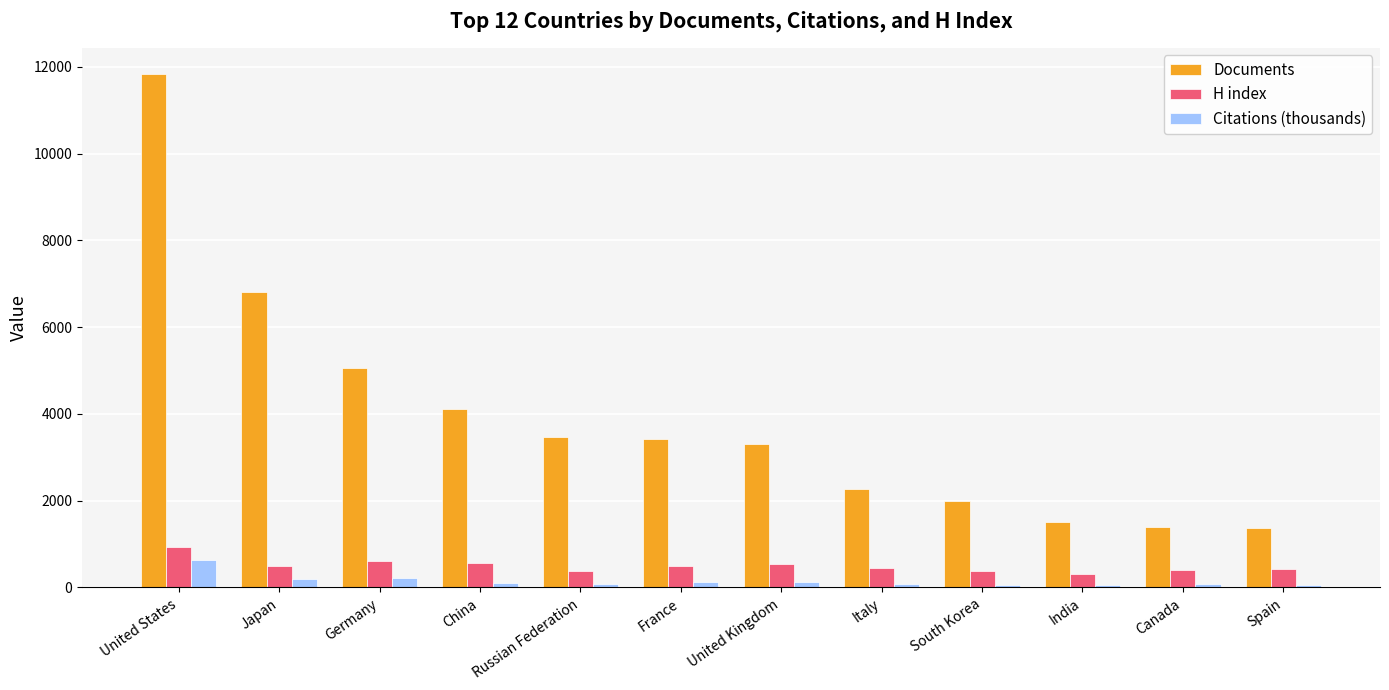

Is it true that Documents equals 1500.0 at India?

True